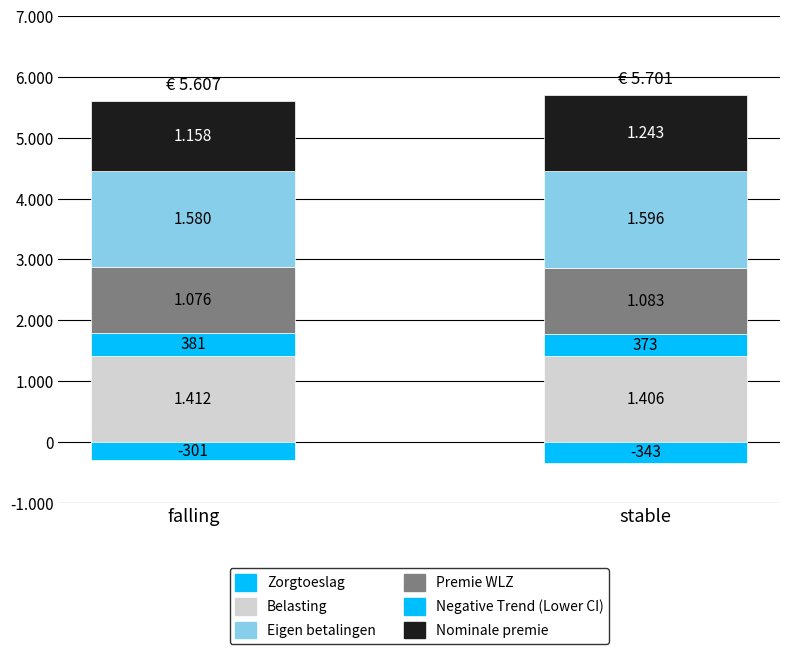

Is it true that Belasting equals 1406 at stable?

True